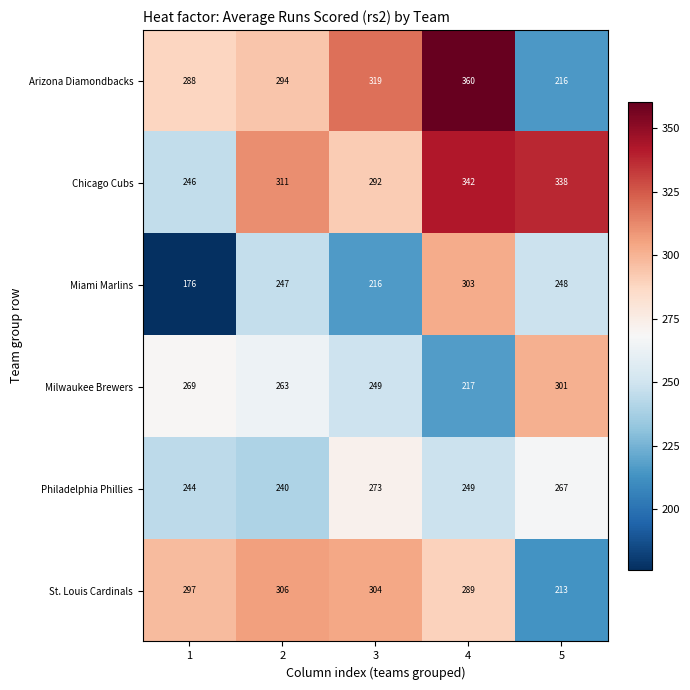

List the series in order of their peak value, lowest first.

Philadelphia Phillies, Milwaukee Brewers, Miami Marlins, St. Louis Cardinals, Chicago Cubs, Arizona Diamondbacks